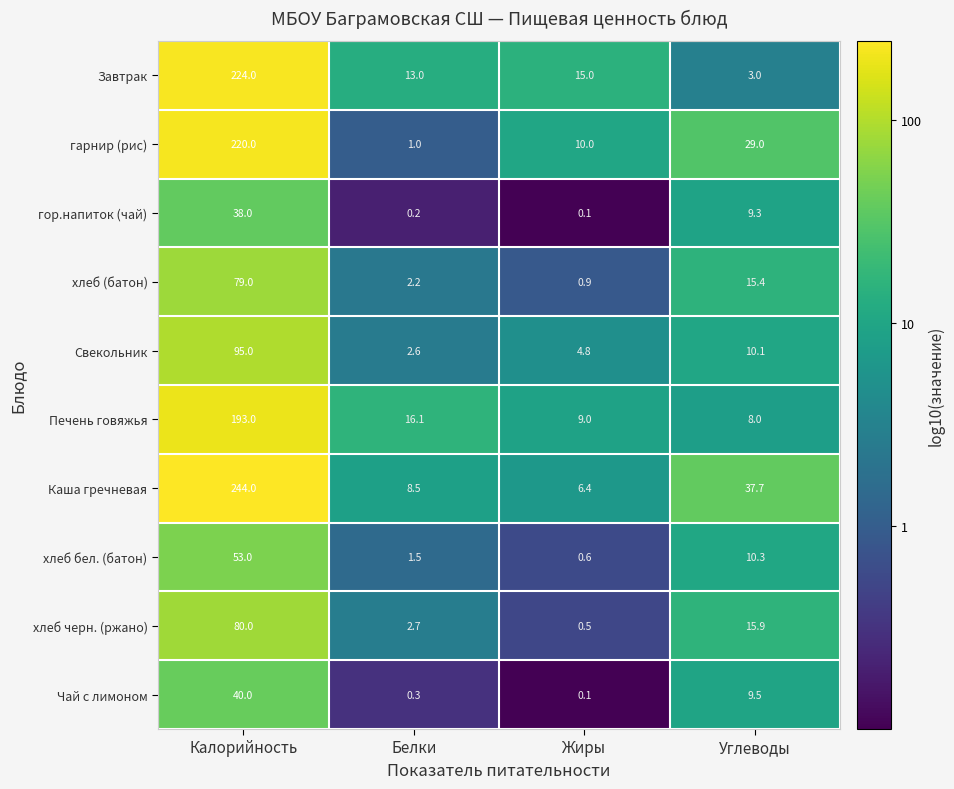

What is the total value across all series at Калорийность?

1266.0